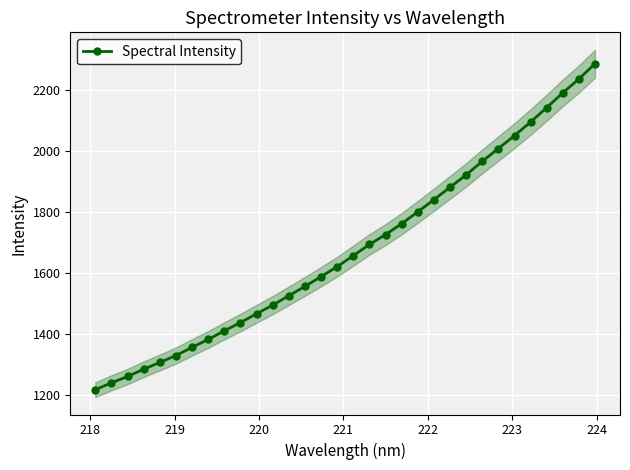

True or false: Spectral Intensity has more than 2 points higher than both neighbors.

False